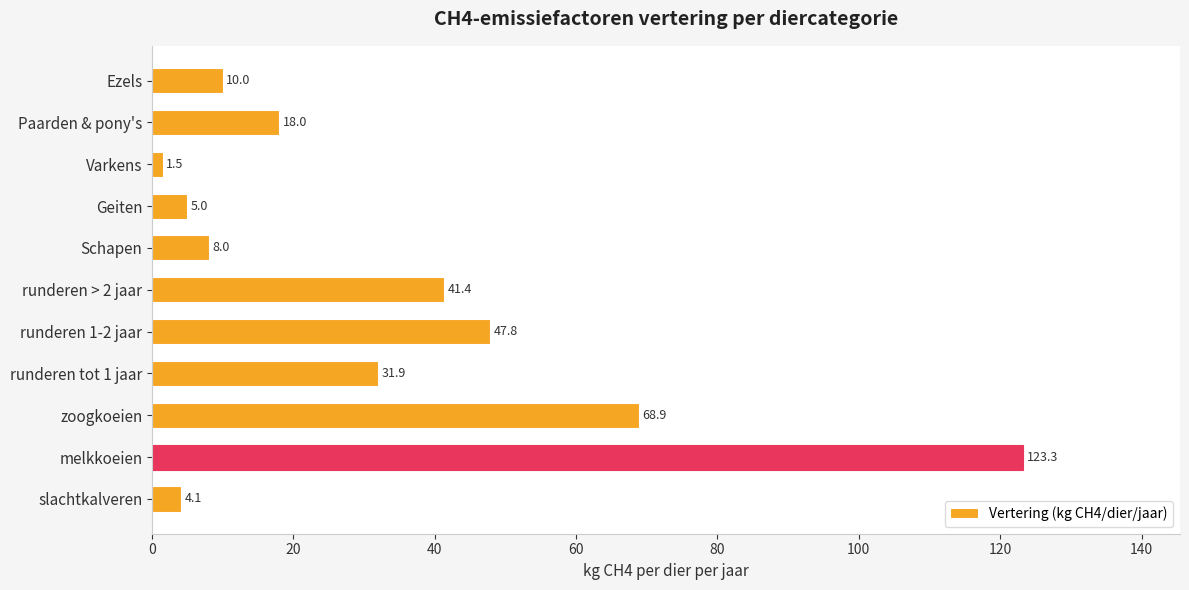

Reading top to bottom, what are all the values shown in this chart?

Ezels=10.0	Paarden & pony's=18.0	Varkens=1.5	Geiten=5.0	Schapen=8.0	runderen > 2 jaar=41.4	runderen 1-2 jaar=47.8	runderen tot 1 jaar=31.9	zoogkoeien=68.9	melkkoeien=123.3	slachtkalveren=4.1